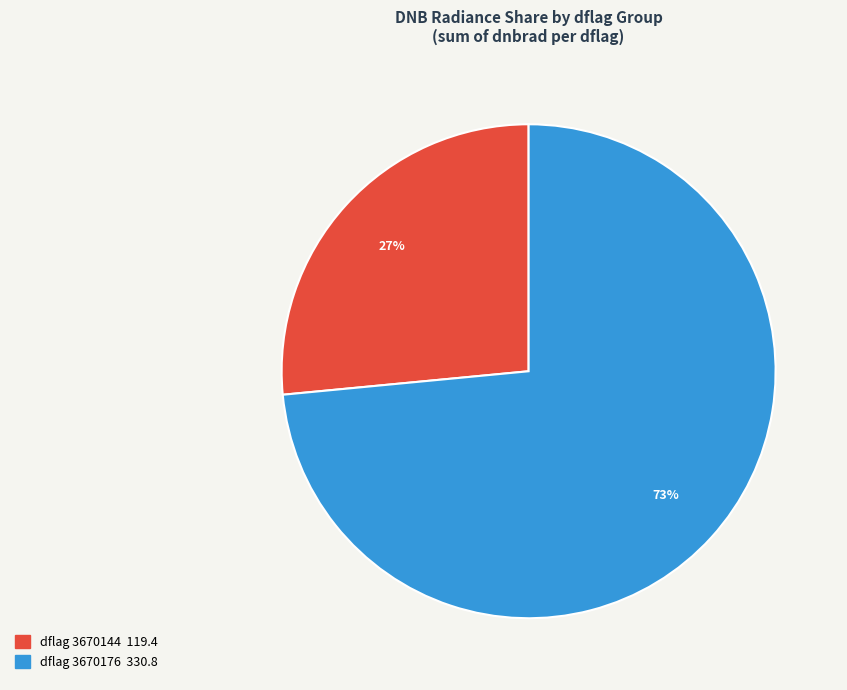

How many segments does this pie chart have?

2